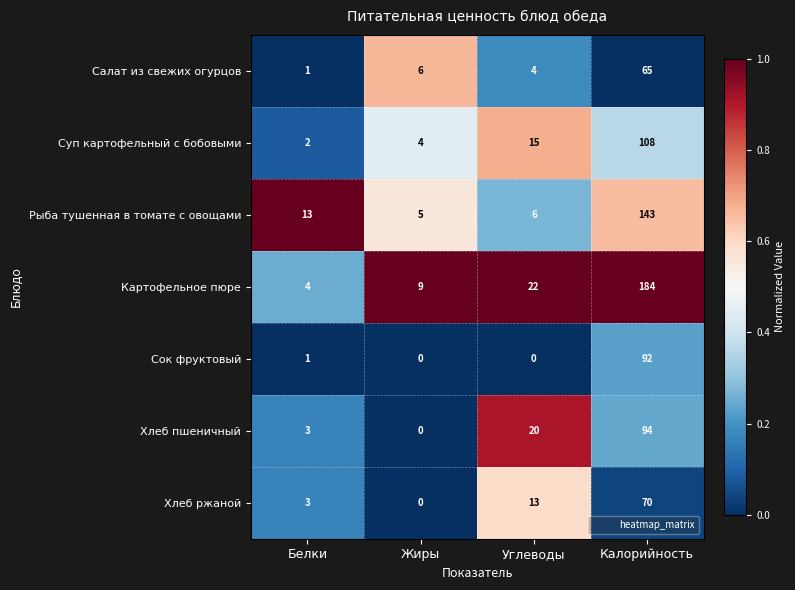

Read the Хлеб пшеничный value at Углеводы.

20